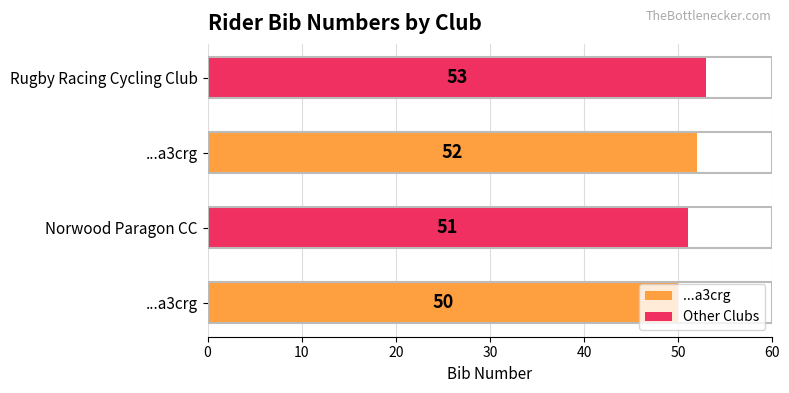

How many distinct data groups are displayed?

1